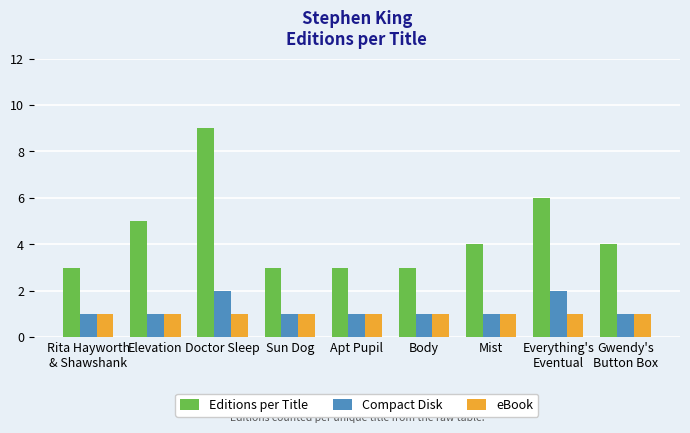

Is it true that Editions per Title equals 1 at Apt Pupil?

False